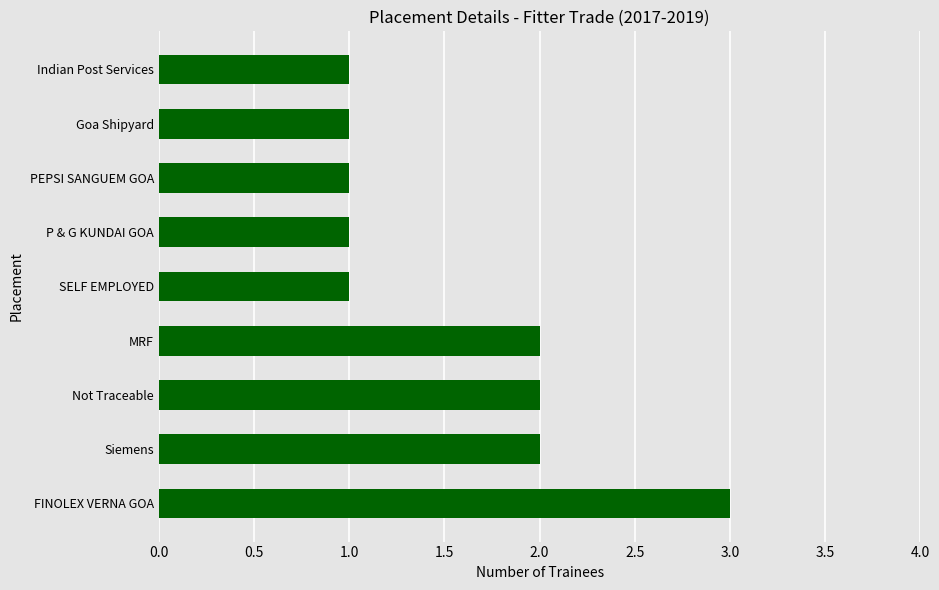

How many categories are shown in the chart?

9